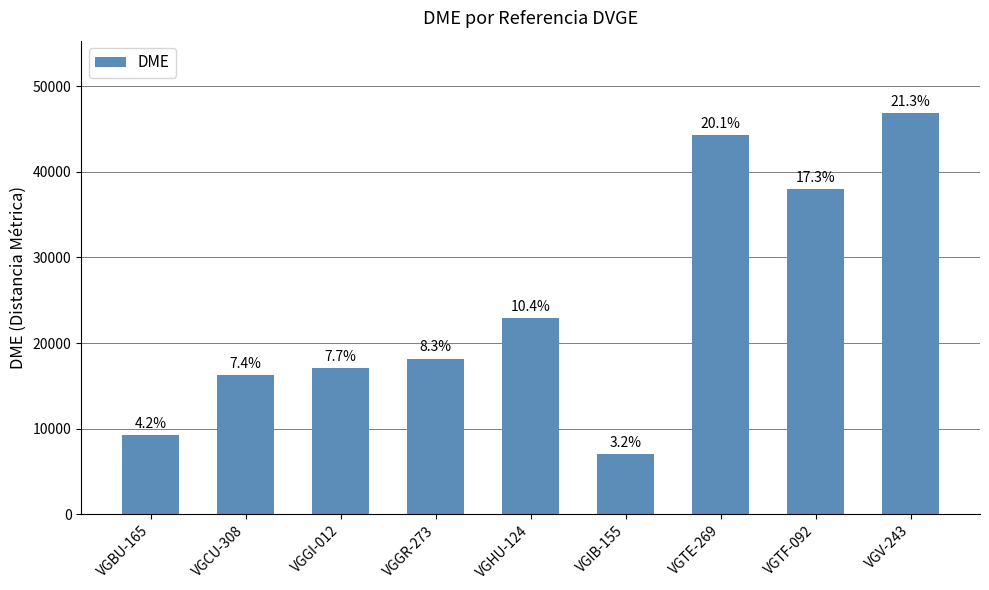

Rank the categories by value from highest to lowest.

VGV-243, VGTE-269, VGTF-092, VGHU-124, VGGR-273, VGGI-012, VGCU-308, VGBU-165, VGIB-155